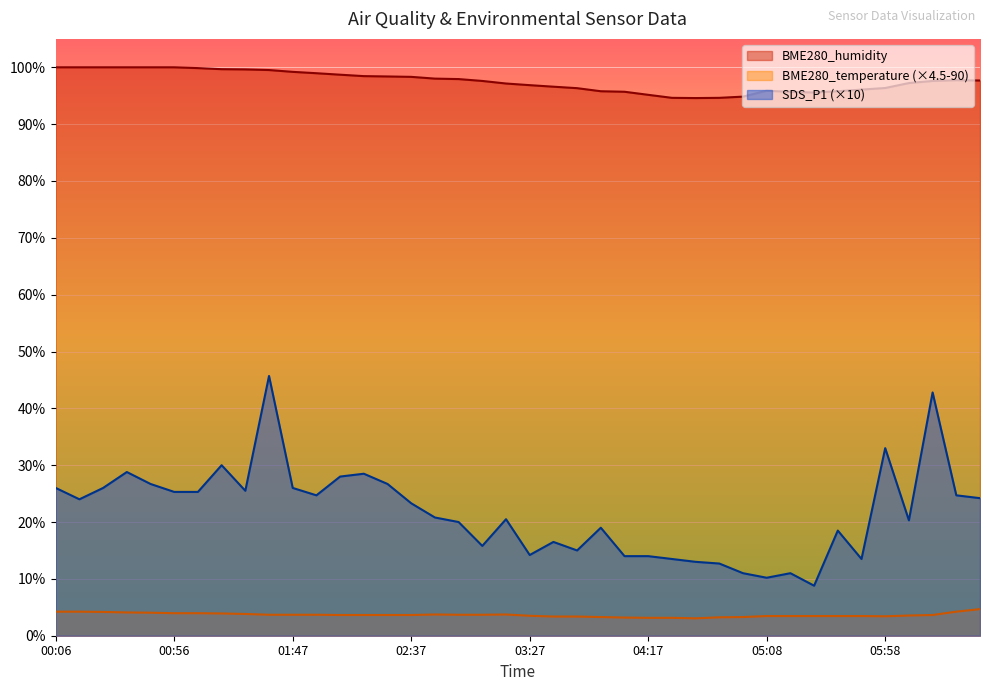

Is the value of BME280_temperature at 02:47 greater than the value of SDS_P1 at 02:57?

No